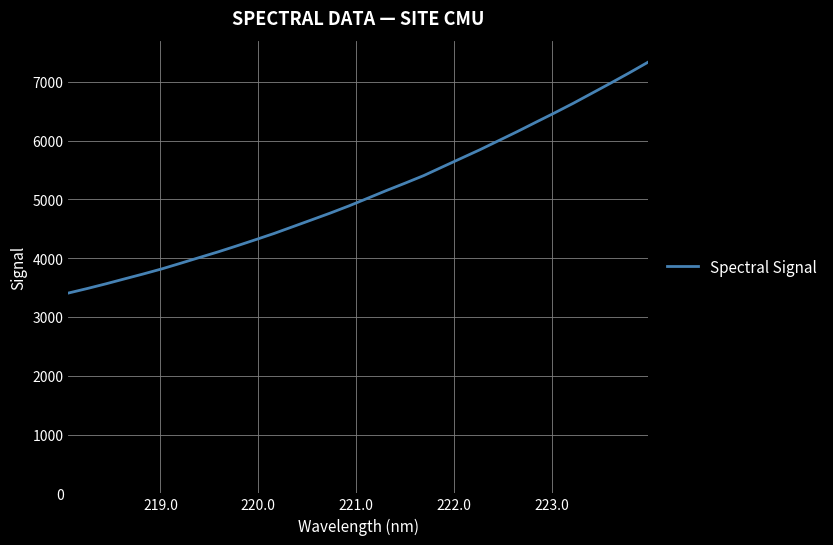

How many values are below 5018?

16